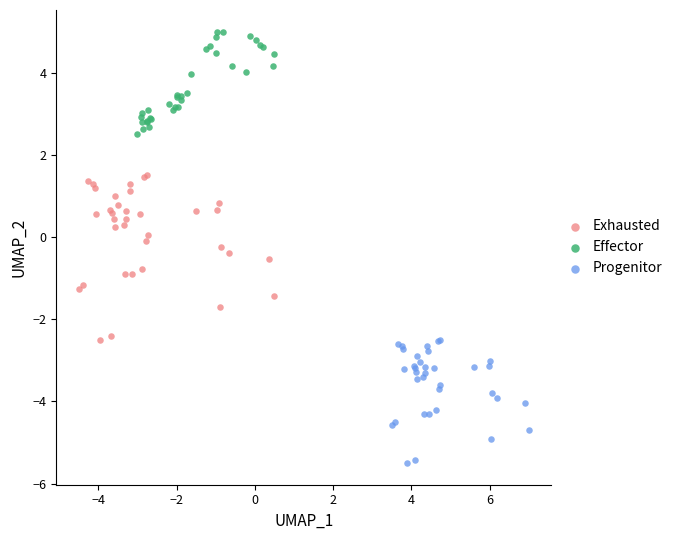

Which series reaches the maximum Y coordinate?

Effector